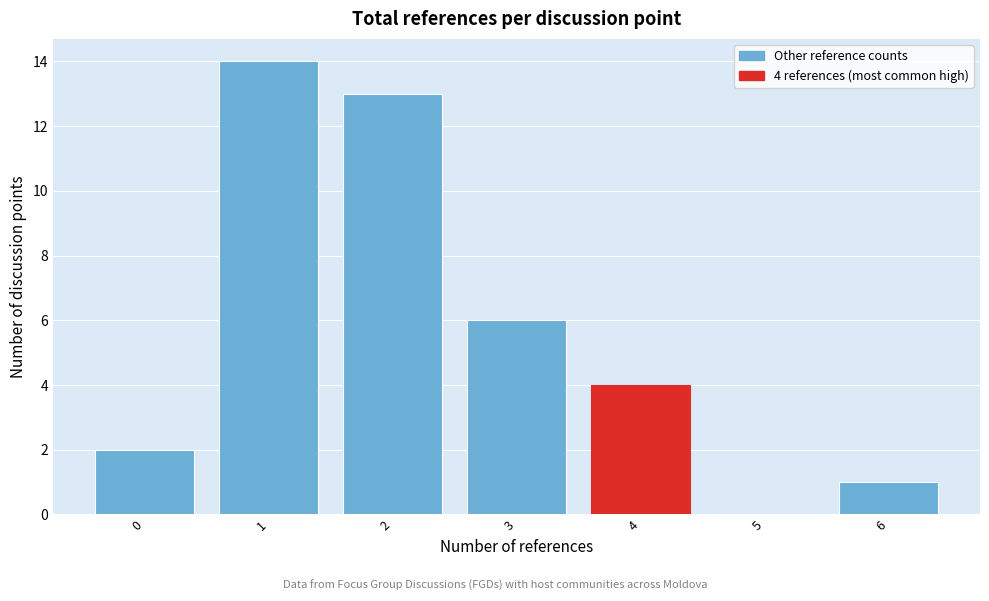

Reading right to left, extract all data points from this chart.

6=1	5=0	4=4	3=6	2=13	1=14	0=2